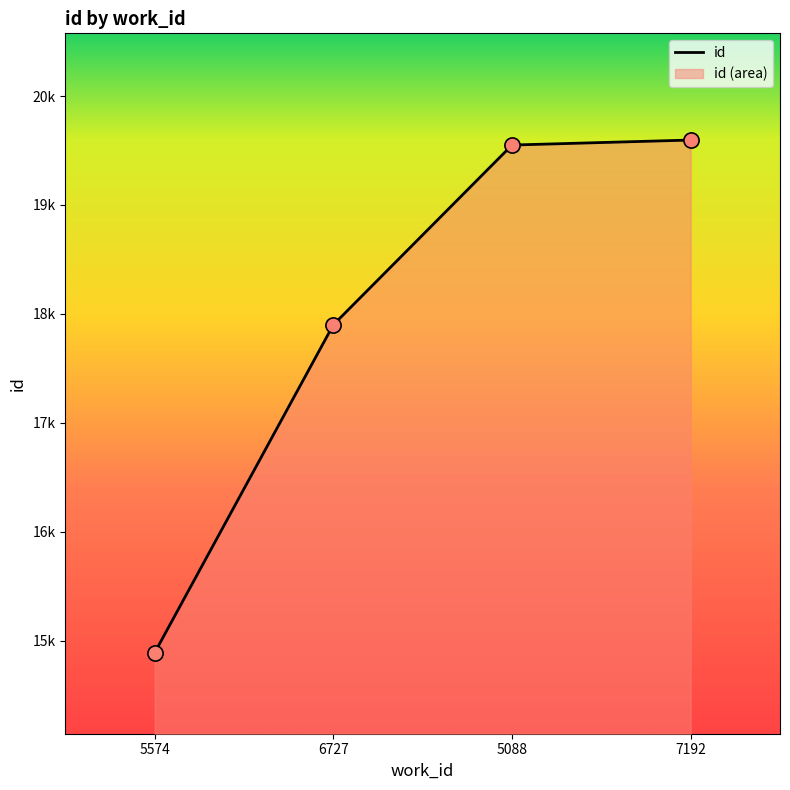

Which has a higher value, 5088 or 7192?

7192